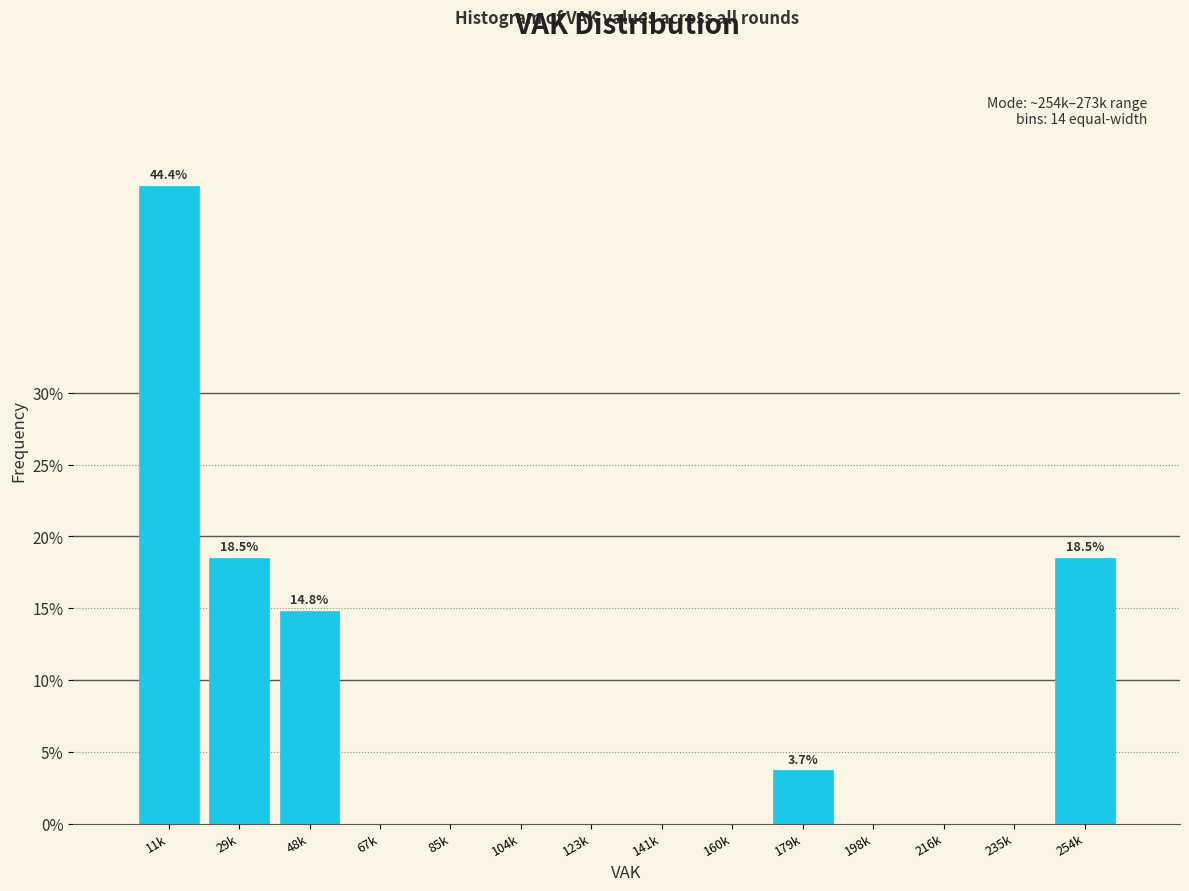

Reading right to left, list all the values displayed in this chart.

254k=18.5	235k=0.0	216k=0.0	198k=0.0	179k=3.7	160k=0.0	141k=0.0	123k=0.0	104k=0.0	85k=0.0	67k=0.0	48k=14.8	29k=18.5	11k=44.4